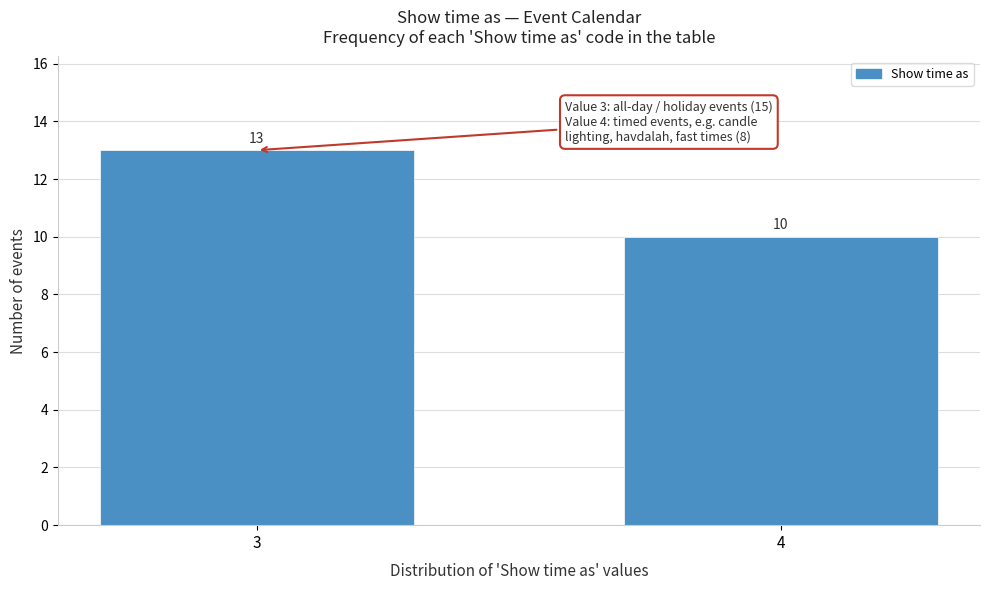

Reading left to right, extract all data points from this chart.

13	10